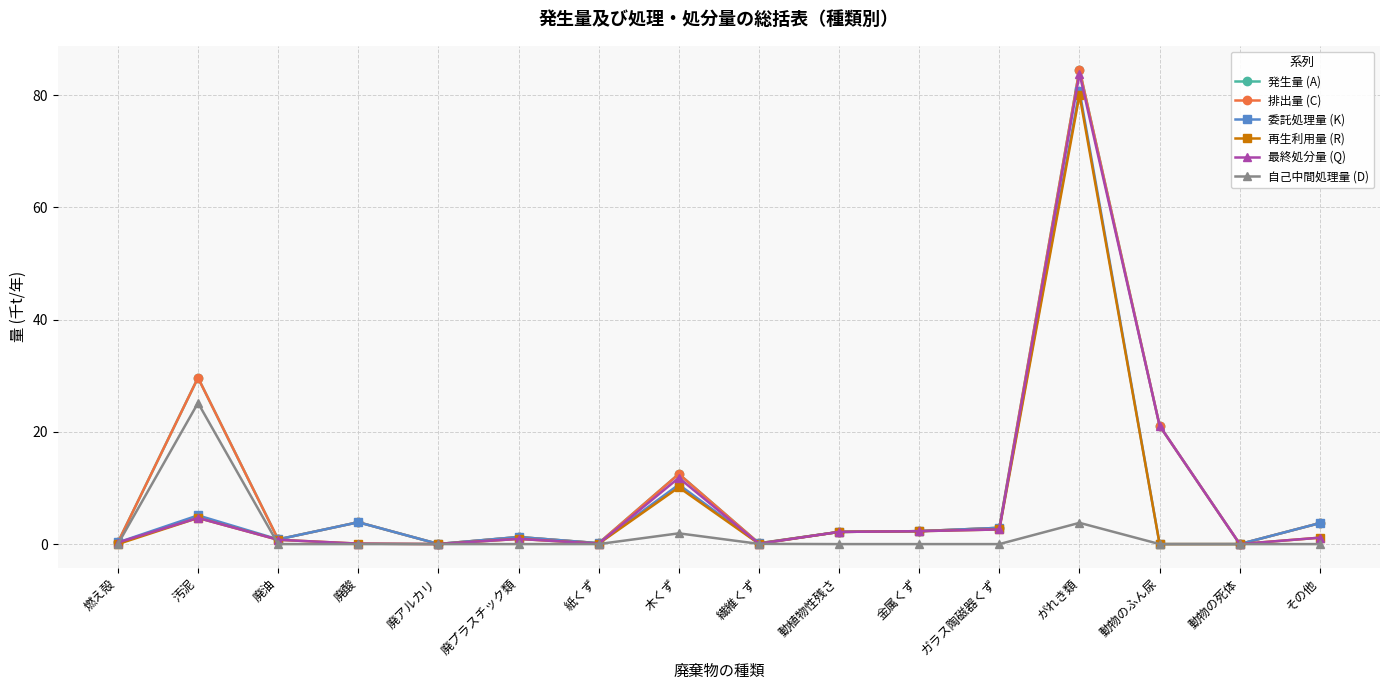

Is this an area chart (filled region under the line)?

No